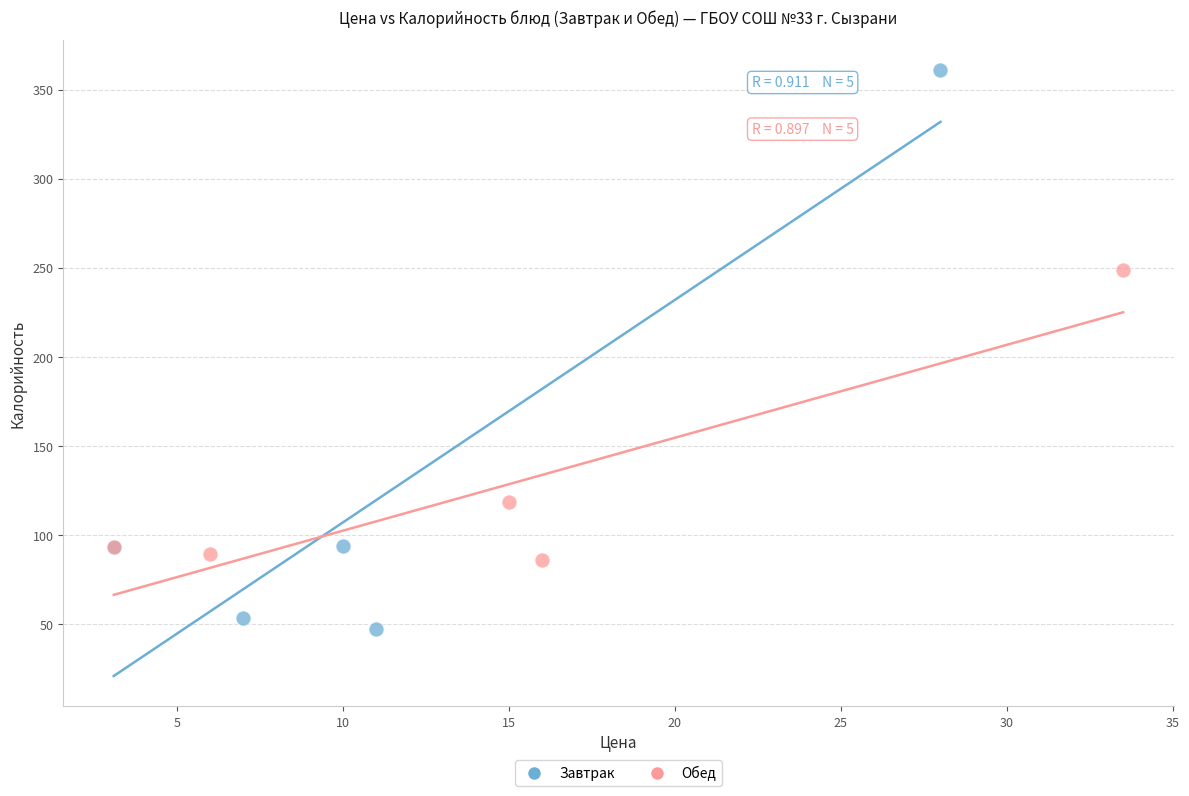

Which series has the widest spread of Y values?

Завтрак